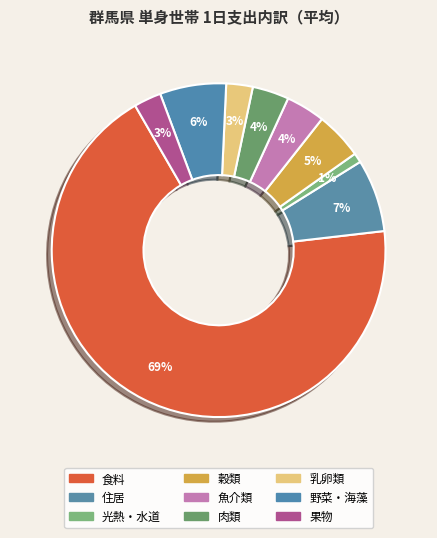

Count the number of slices in the pie.

9